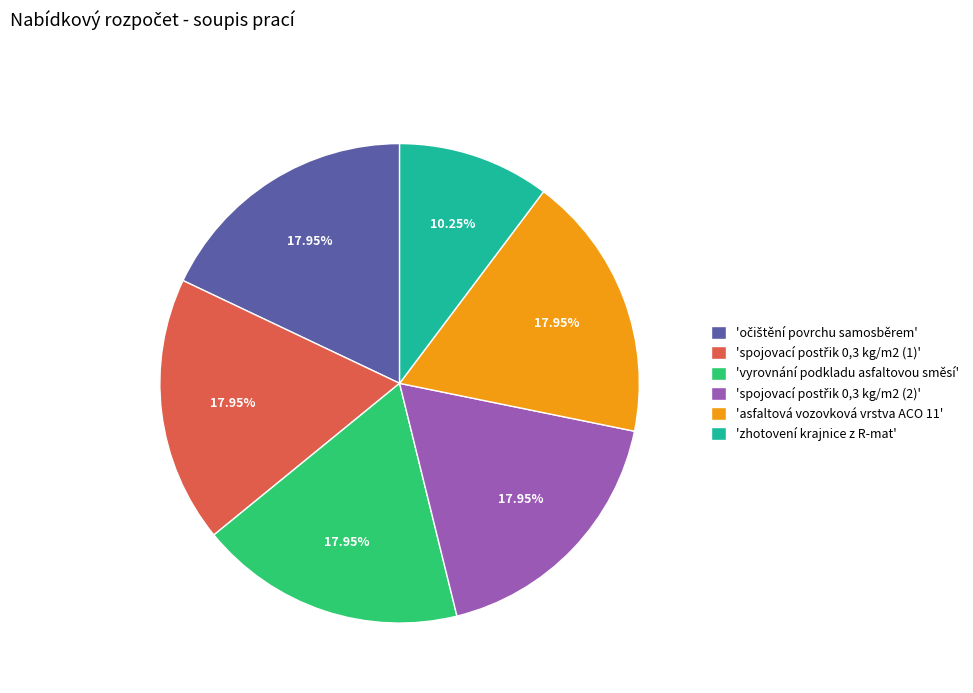

Is there any slice that represents more than half of the pie?

No